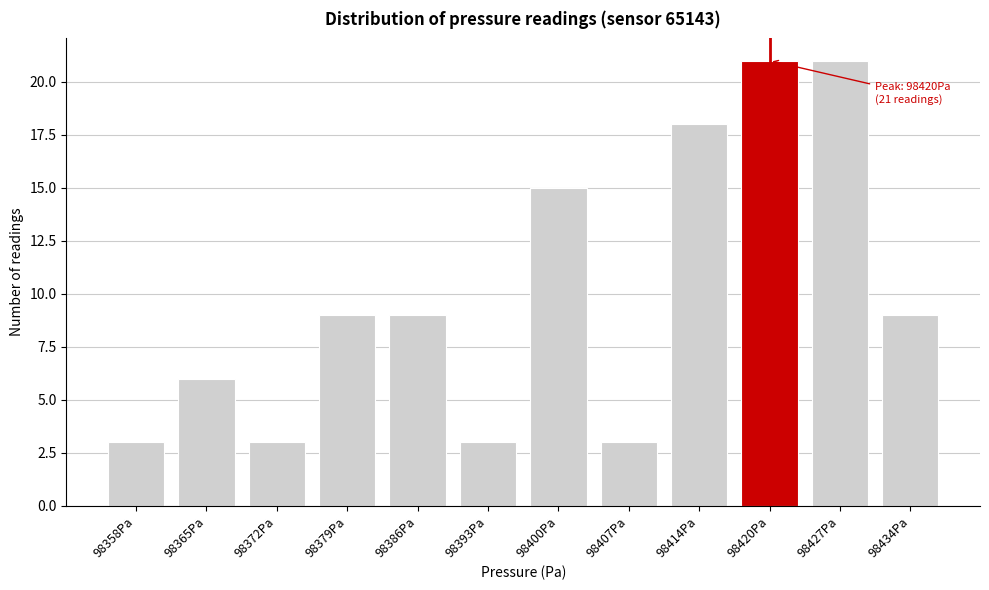

Reading left to right, list all the values displayed in this chart.

3	6	3	9	9	3	15	3	18	21	21	9